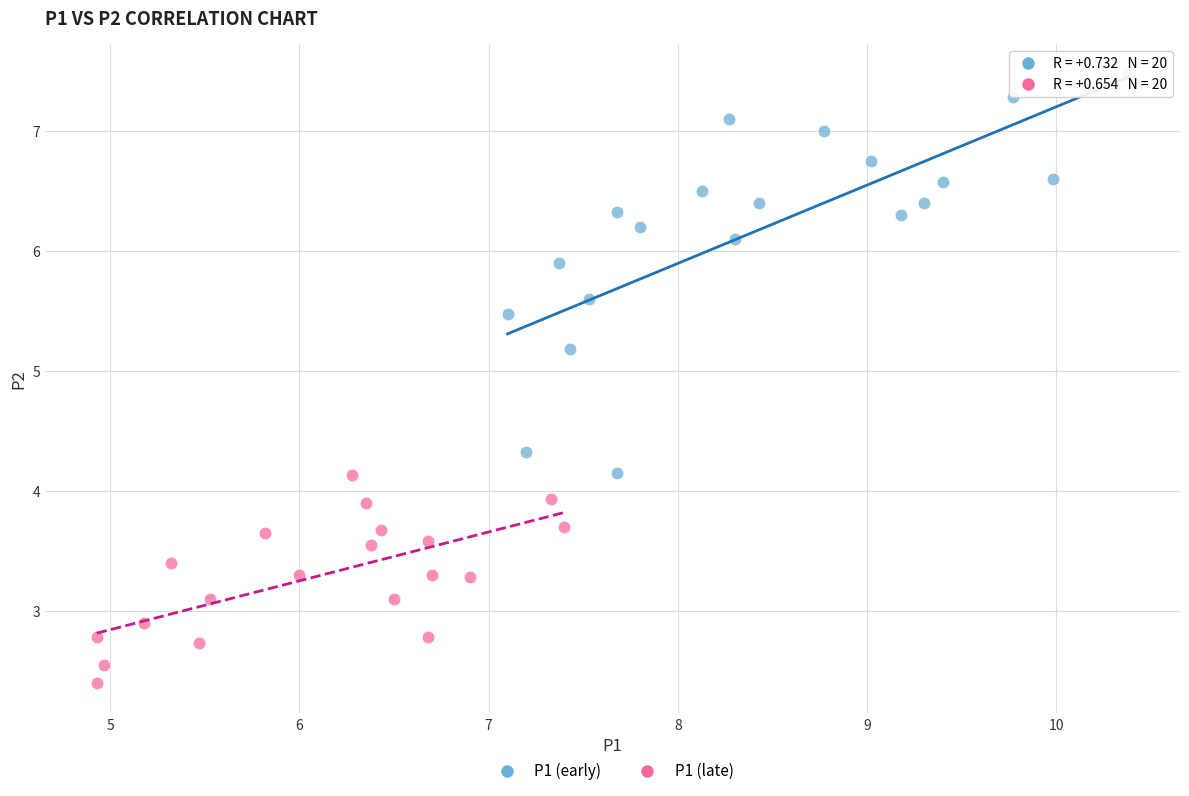

Which series contains the highest Y value?

P1 (early)